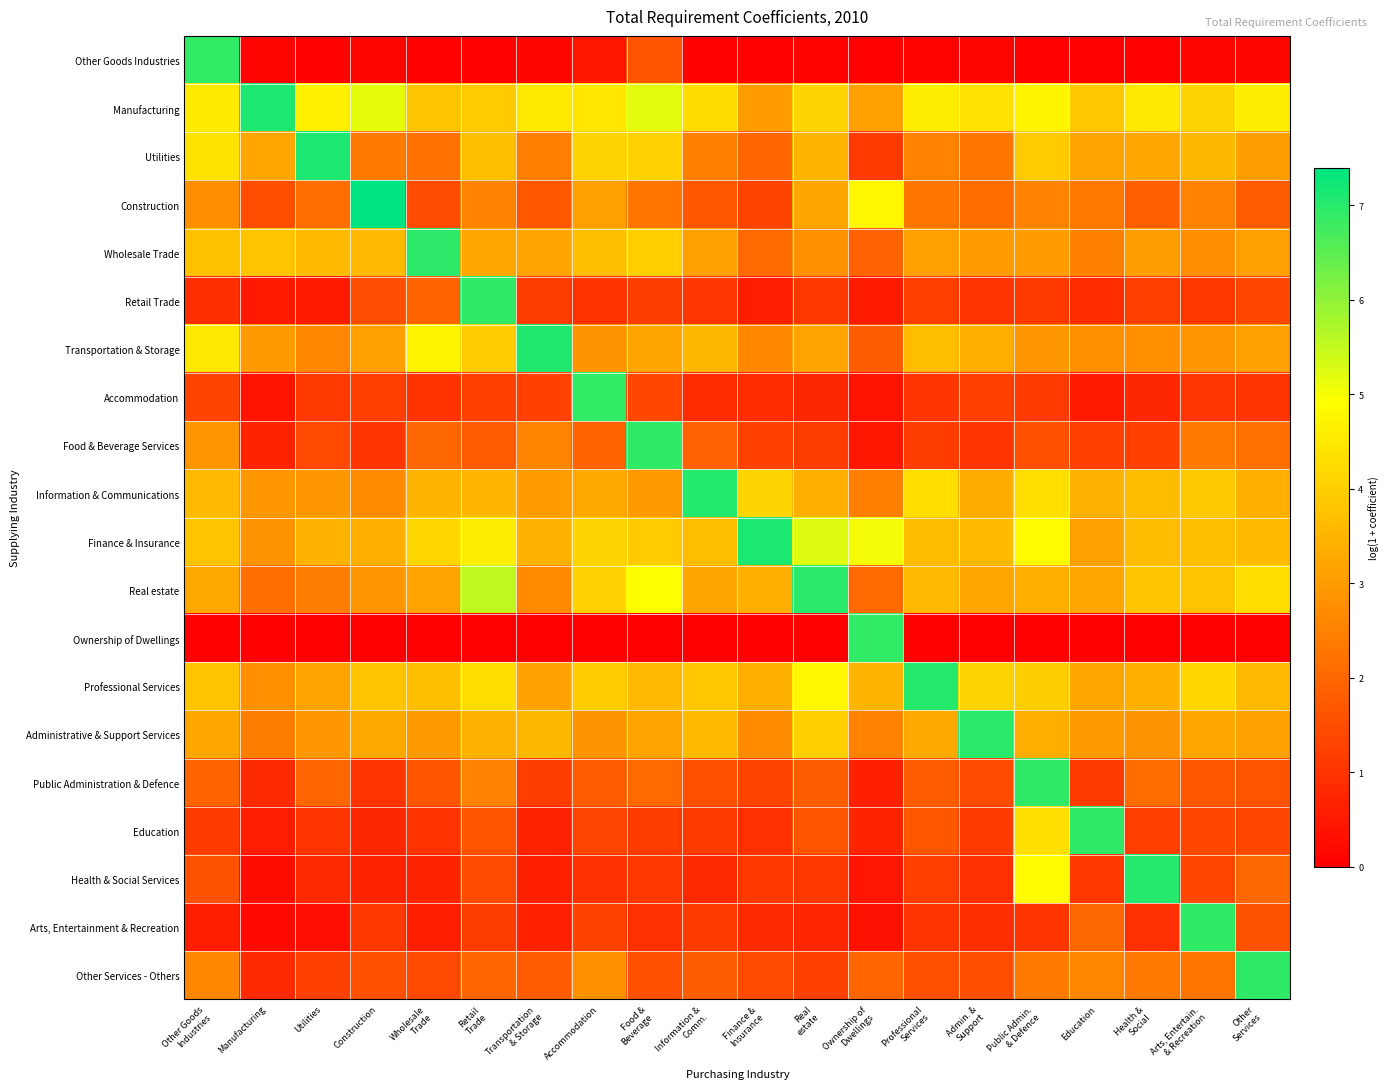

What is the greatest value displayed?

7.4